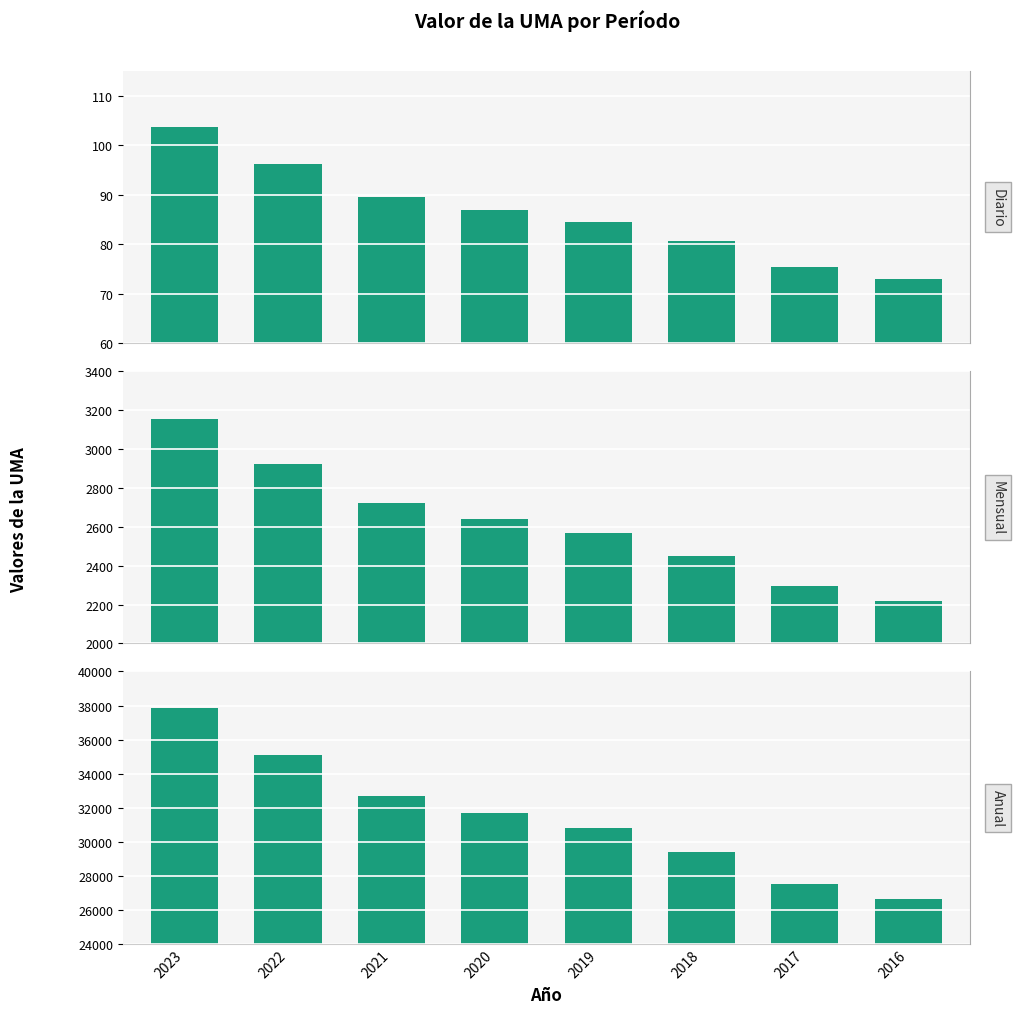

At 2020, list the series in order from smallest to largest.

Diario, Mensual, Anual